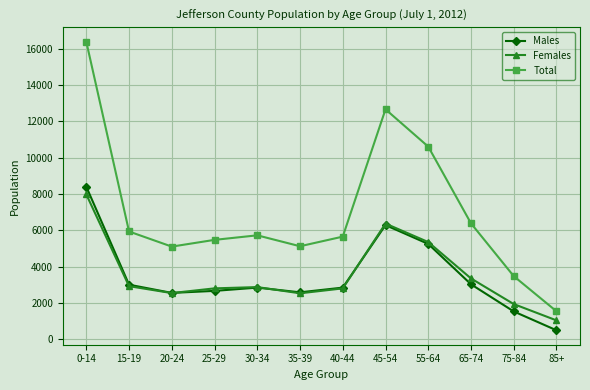

What is the difference between the maximum and minimum values in the Females series?

6937